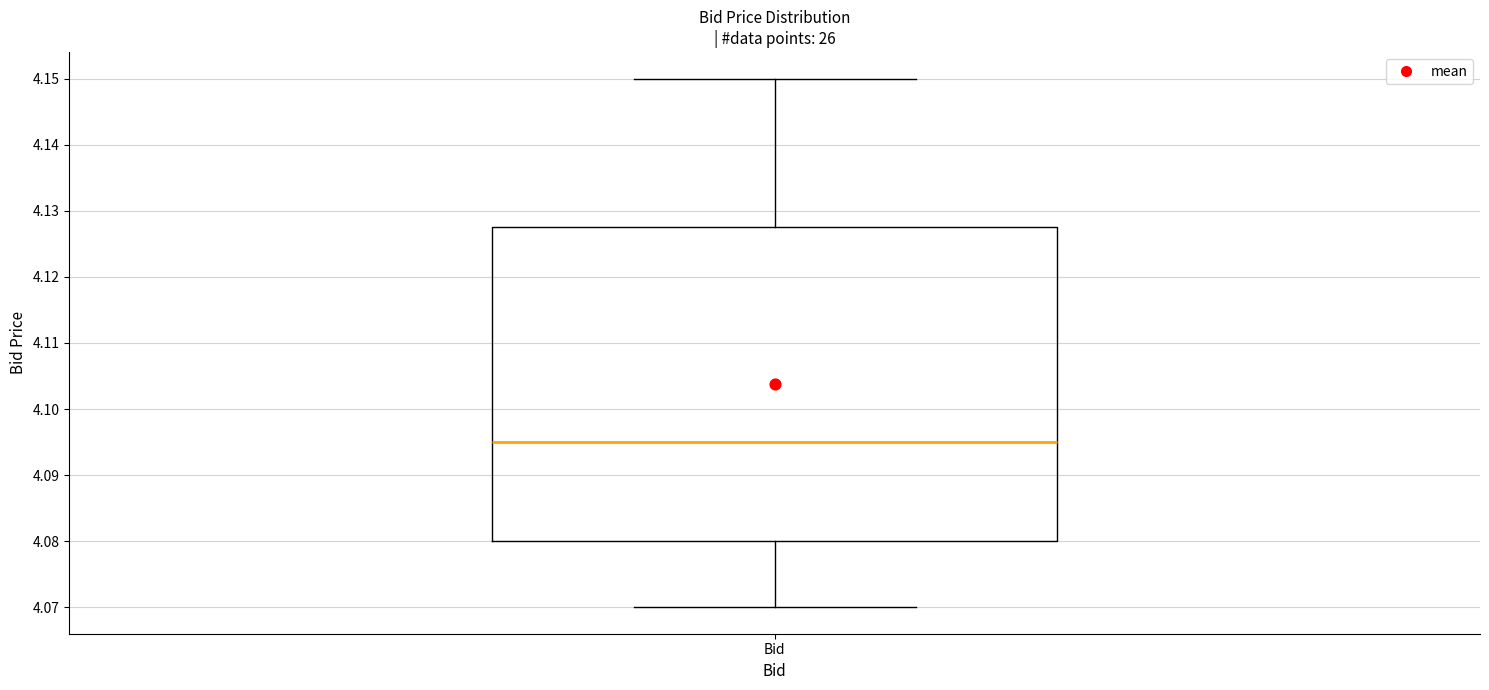

Read this box plot against the y-axis: the position of the median line, the range covered by the box, and the ends of both whiskers. The values are not printed on the chart, so give them approximately, as read against the axis.

median 4.095, box 4.080 to 4.128, whiskers 4.070 to 4.150